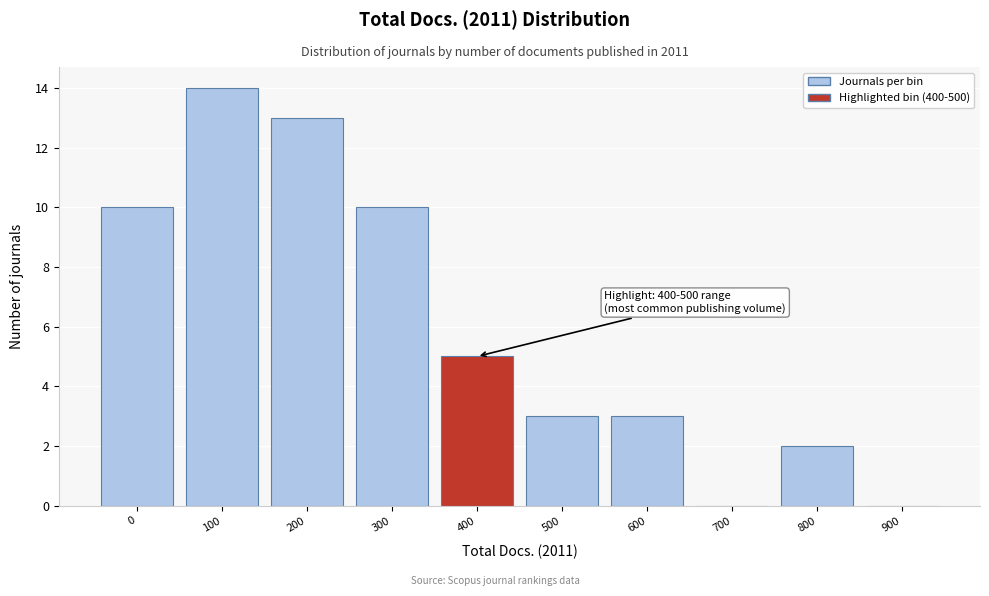

Reading left to right, what are all the values shown in this chart?

0=10	100=14	200=13	300=10	400=5	500=3	600=3	700=0	800=2	900=0